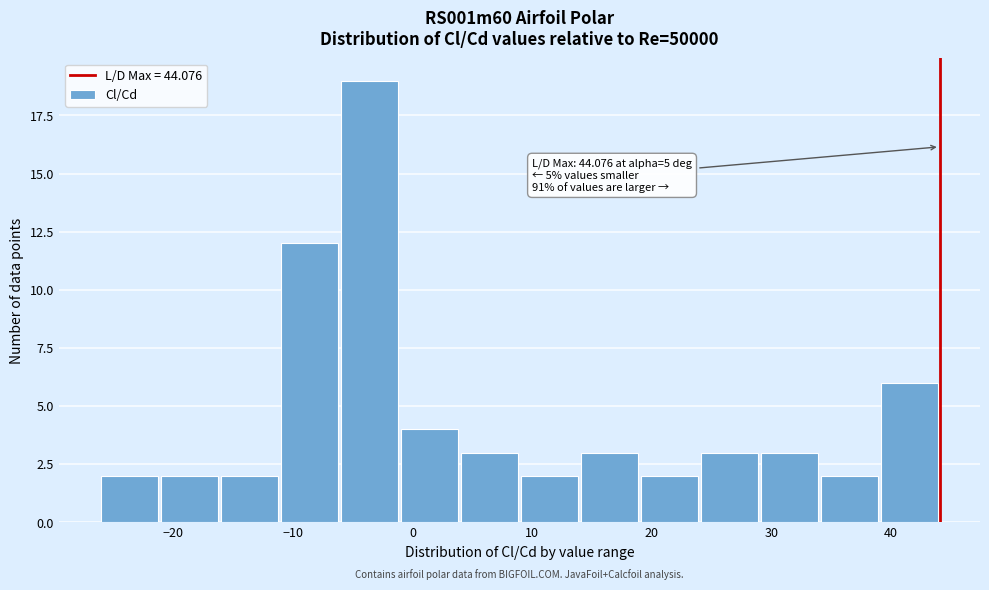

Which range on the x-axis has the tallest bar?

-6 to -1